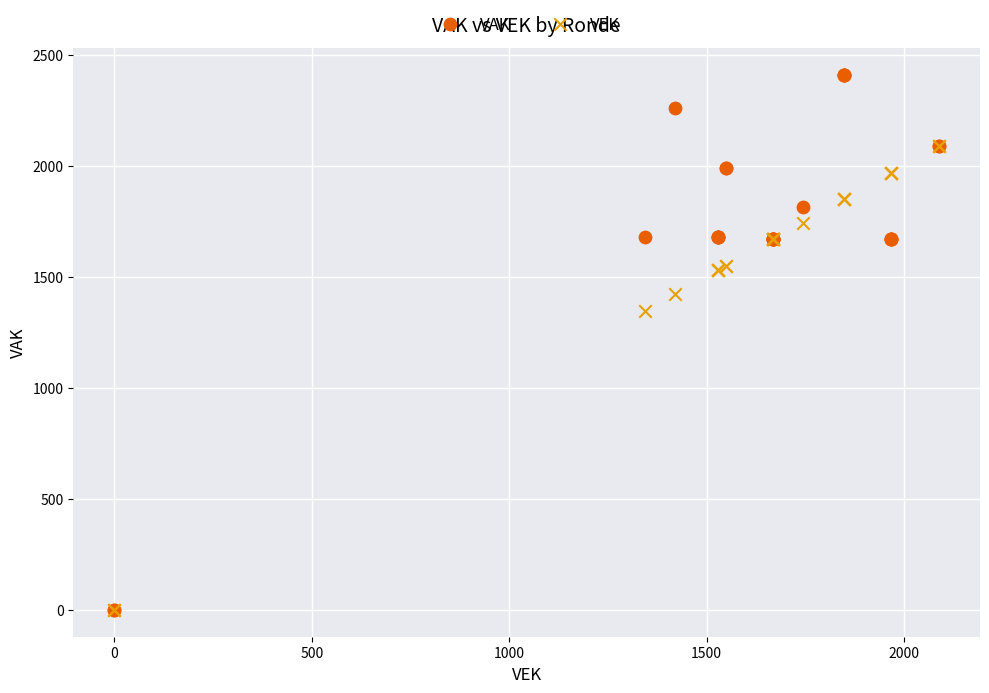

In the VAK series, what Y value is closest to 1205?

1668